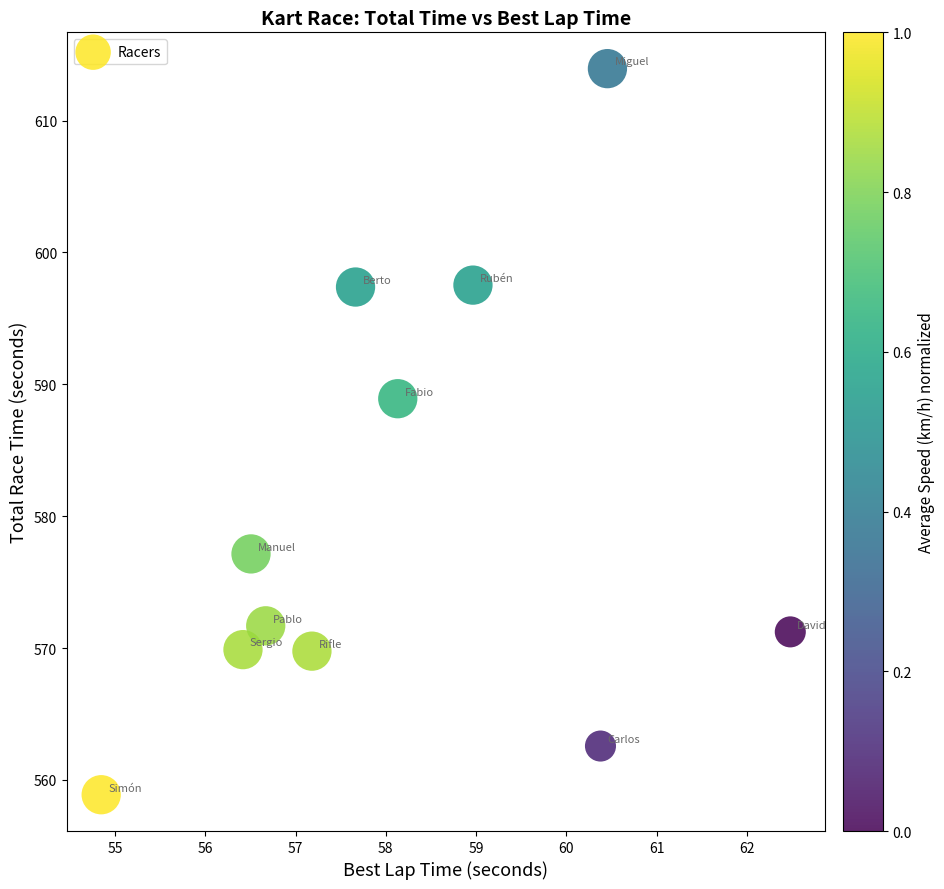

What is the average Y value?

579.9